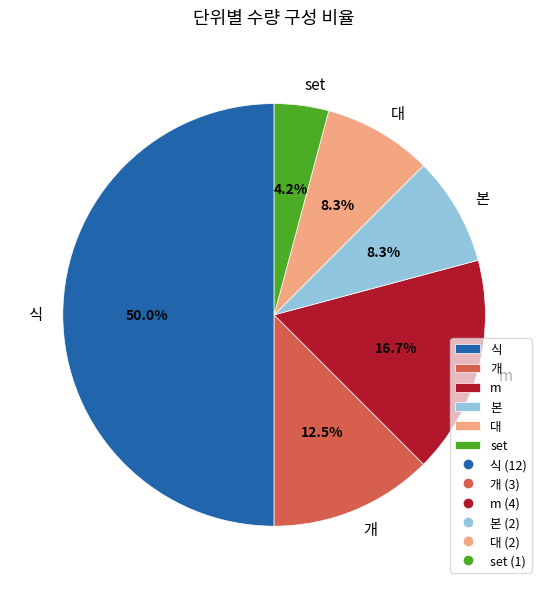

Which slice is the smallest?

set